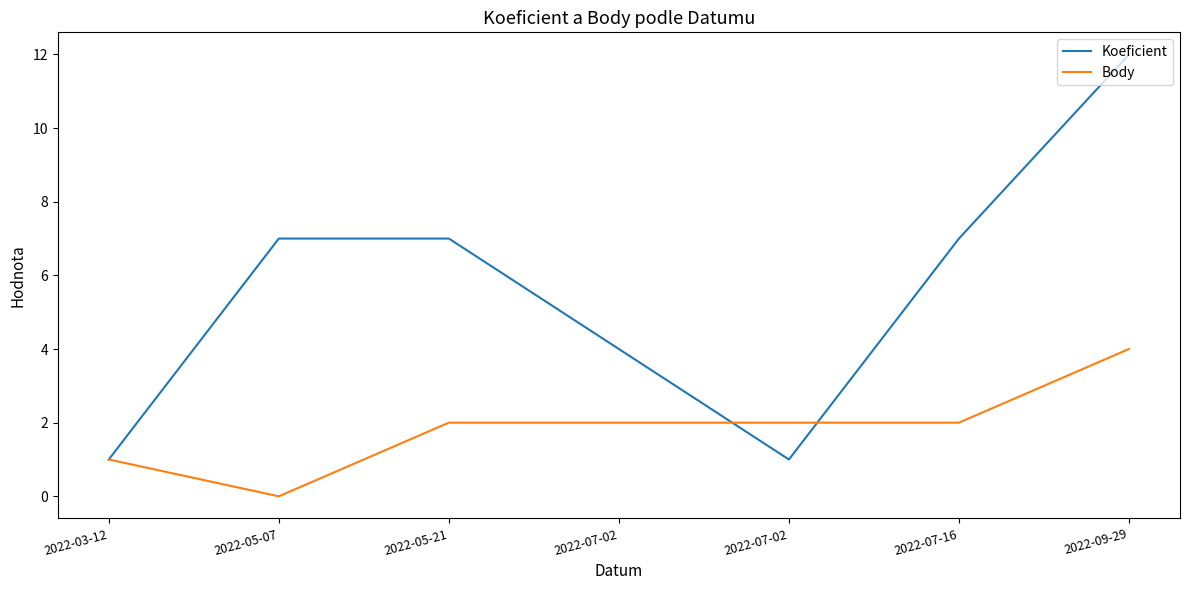

True or false: Body has a value of 1 at 2022-07-16.

False